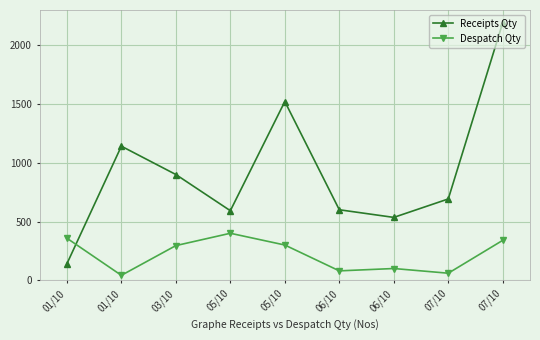

What are all the series names shown in the legend?

Receipts Qty, Despatch Qty